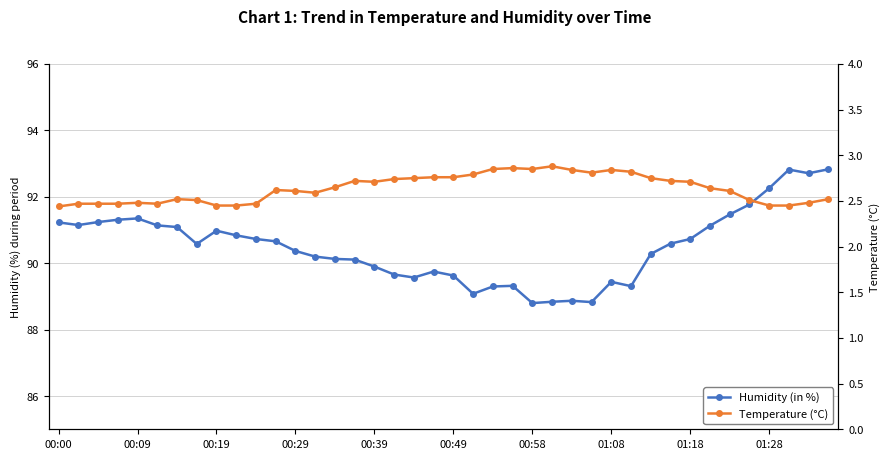

True or false: Temperature (°C) and Humidity (in %) intersect in this chart.

False